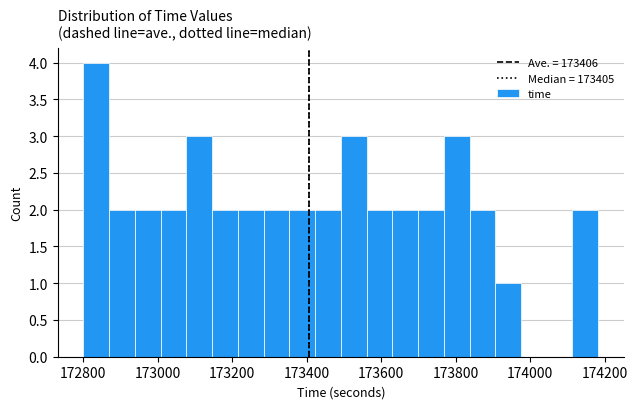

Read against the x-axis, roughly where is the centre of the tallest bar?

172840